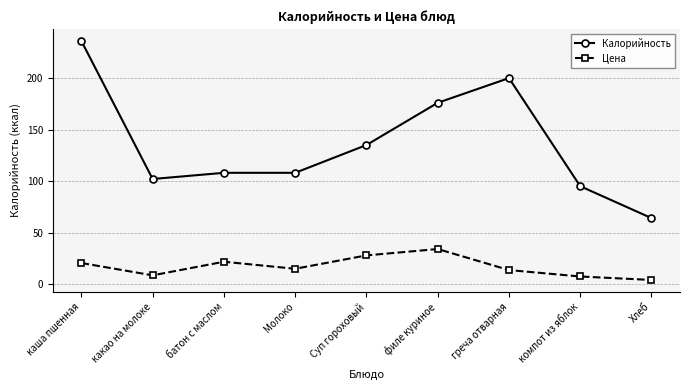

The Цена series shows 21.6 at батон с маслом. True or false?

True